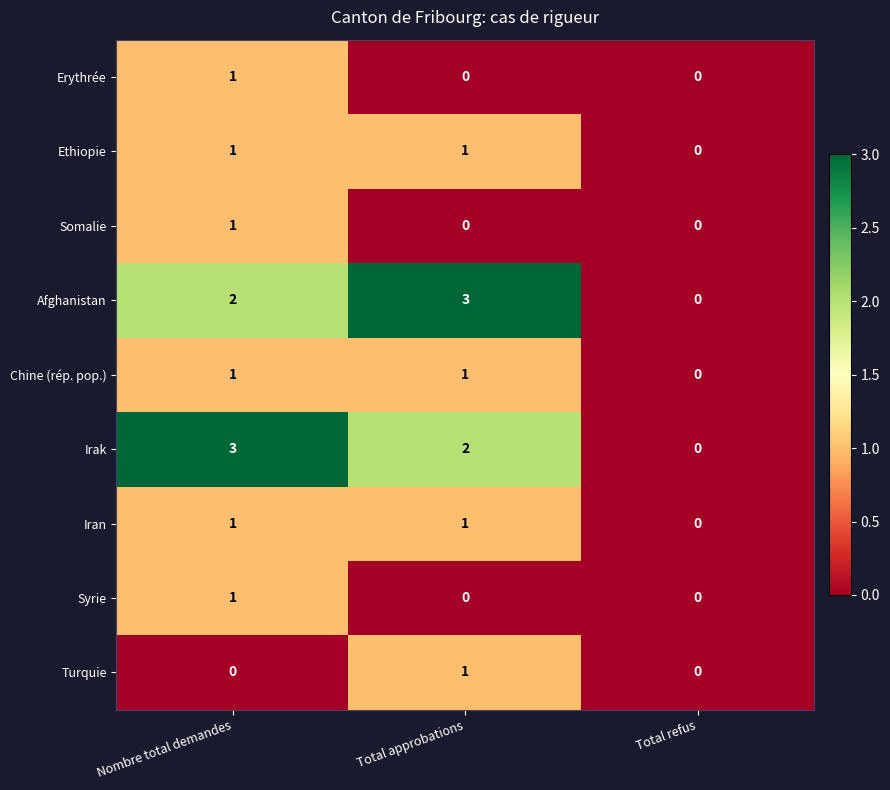

At how many categories does at least one series exceed 2?

2